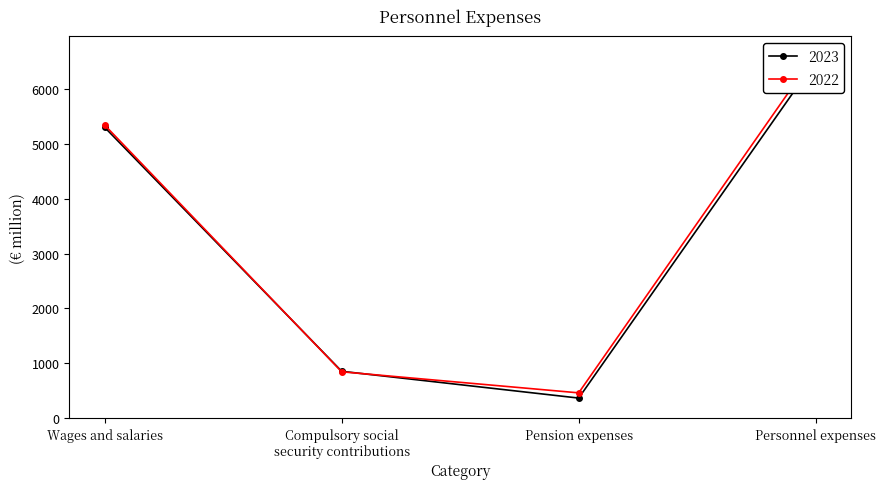

Which has a higher value, Compulsory social
security contributions or Personnel expenses?

Personnel expenses